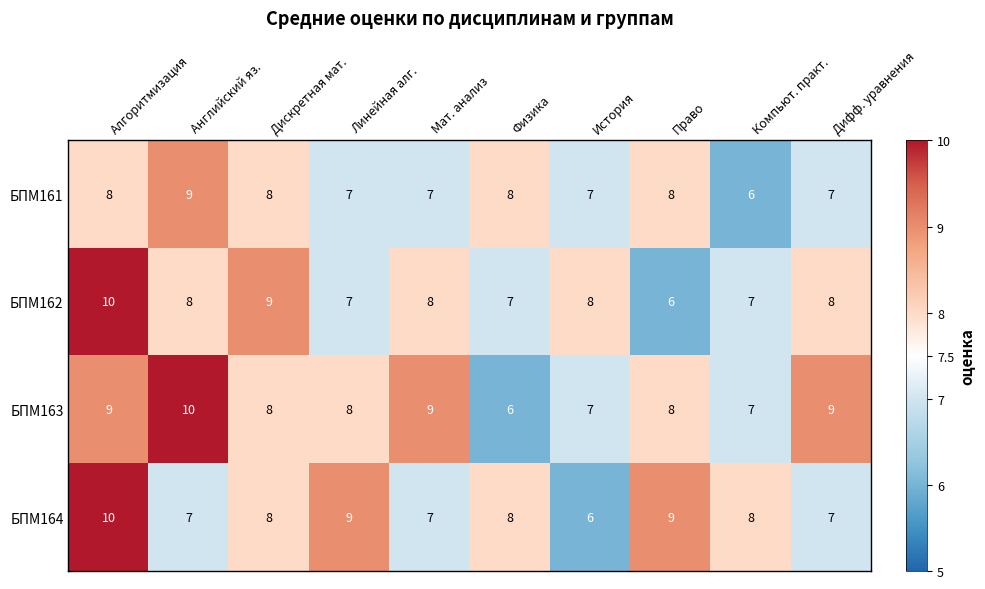

Where does the БПМ163 series first go above 8?

Алгоритмизация